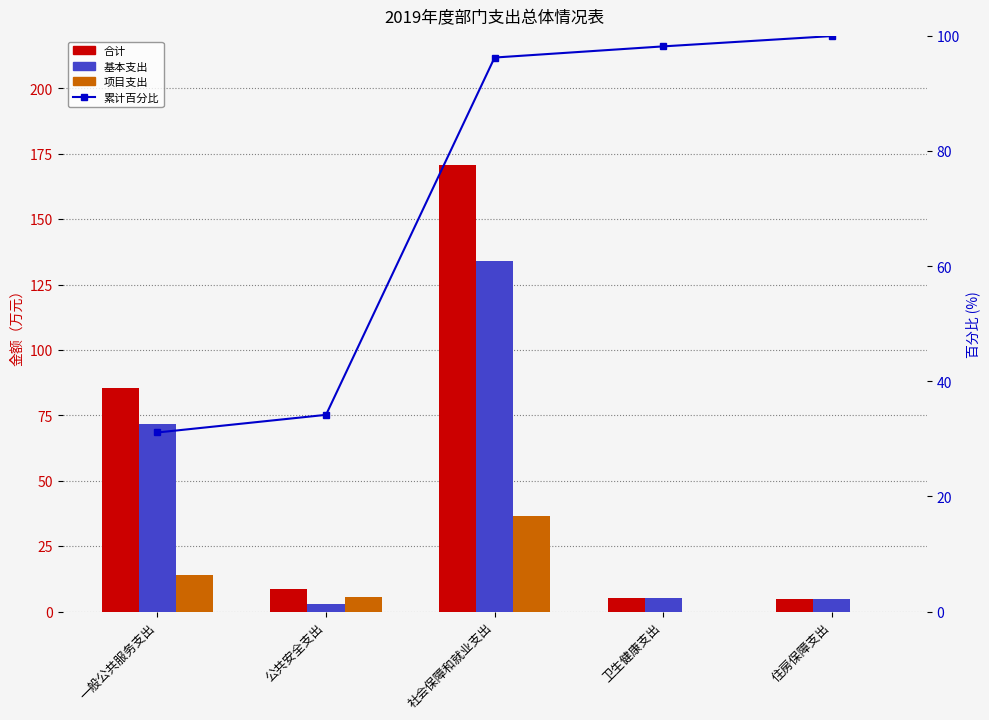

At which category is the sum across all series the highest?

社会保障和就业支出